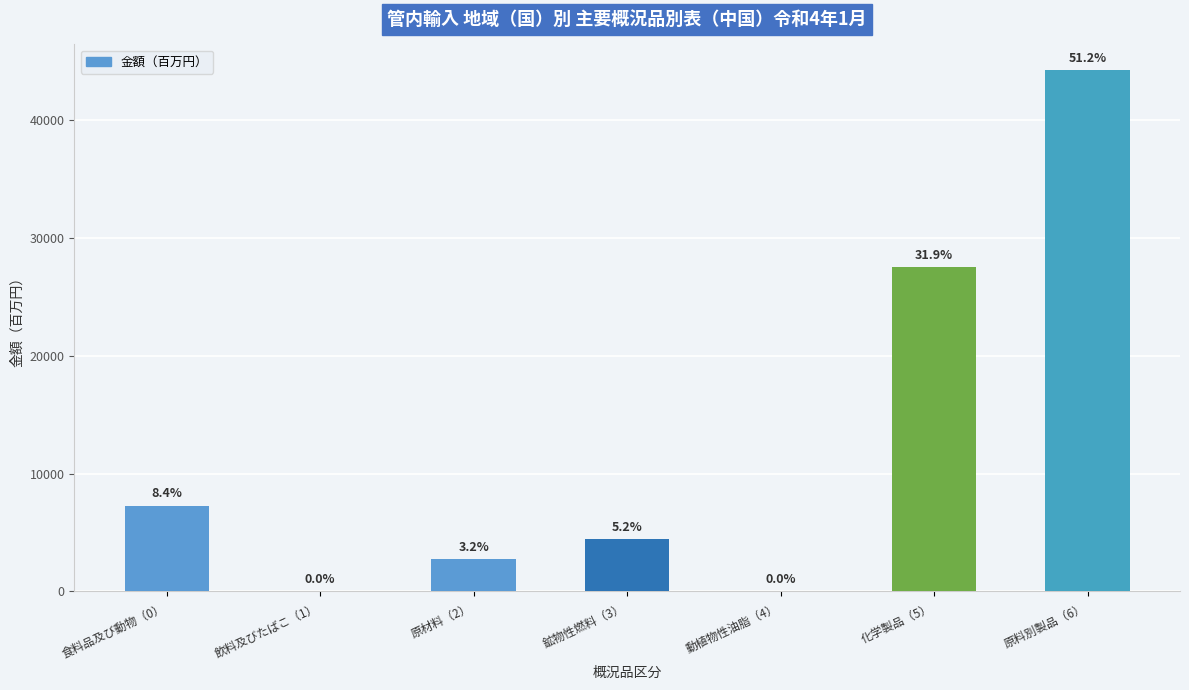

What is the change in value from 食料品及び動物（0） to 飲料及びたばこ（1）?

-7279.9